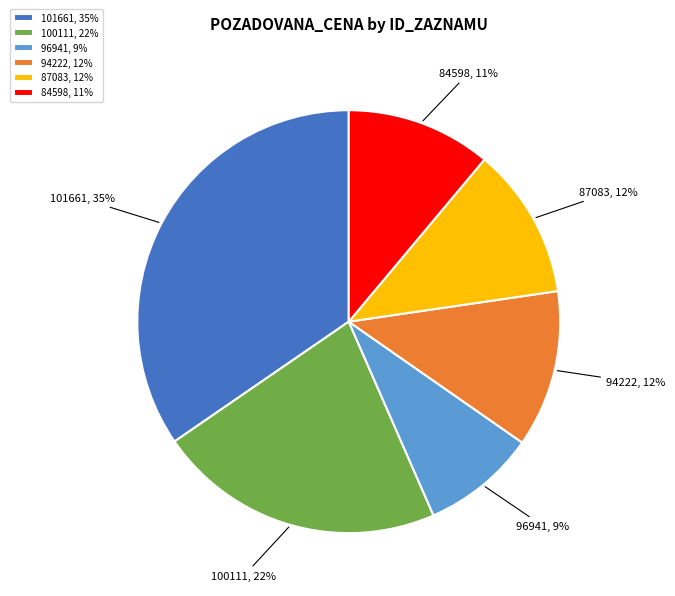

Count the number of slices in the pie.

6